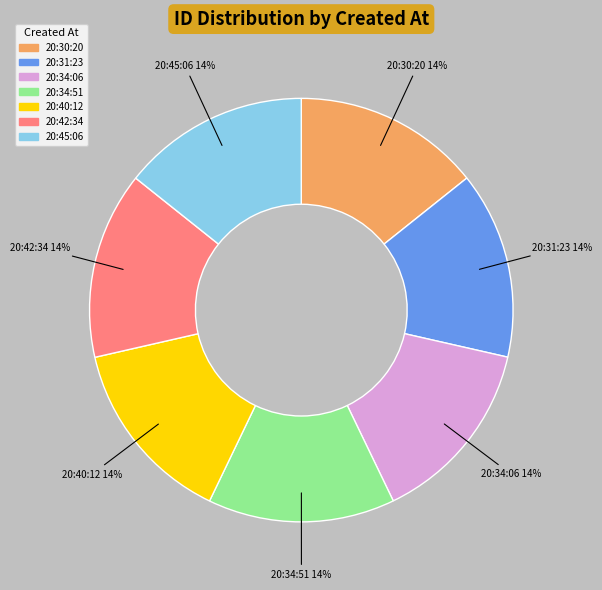

Is there any slice that represents more than half of the pie?

No